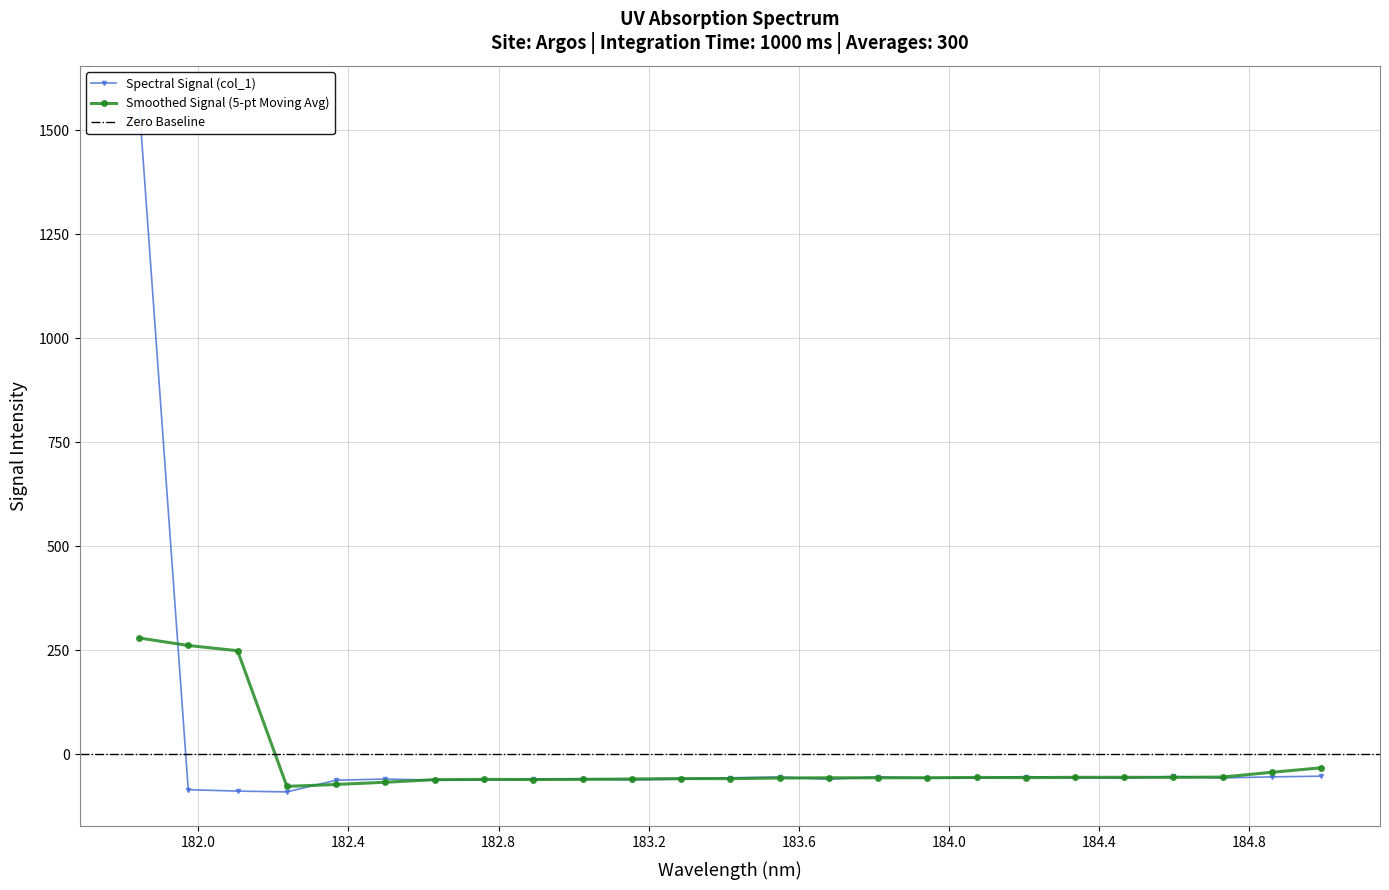

Rank the categories by value from lowest to highest.

182.2359681898, 182.1045947288, 181.9732053322, 182.3673257152, 182.6299929592, 183.15513622, 182.7613026778, 183.2863821962, 183.6800245112, 182.8925964608, 182.498667305, 183.0238743082, 183.9423730432, 184.0735234058, 184.7290361848, 184.46687888, 183.4176122368, 184.3357763242, 183.5488263418, 184.8600909338, 183.811206745, 184.2046578328, 184.5979655002, 184.9911297472, 181.8418